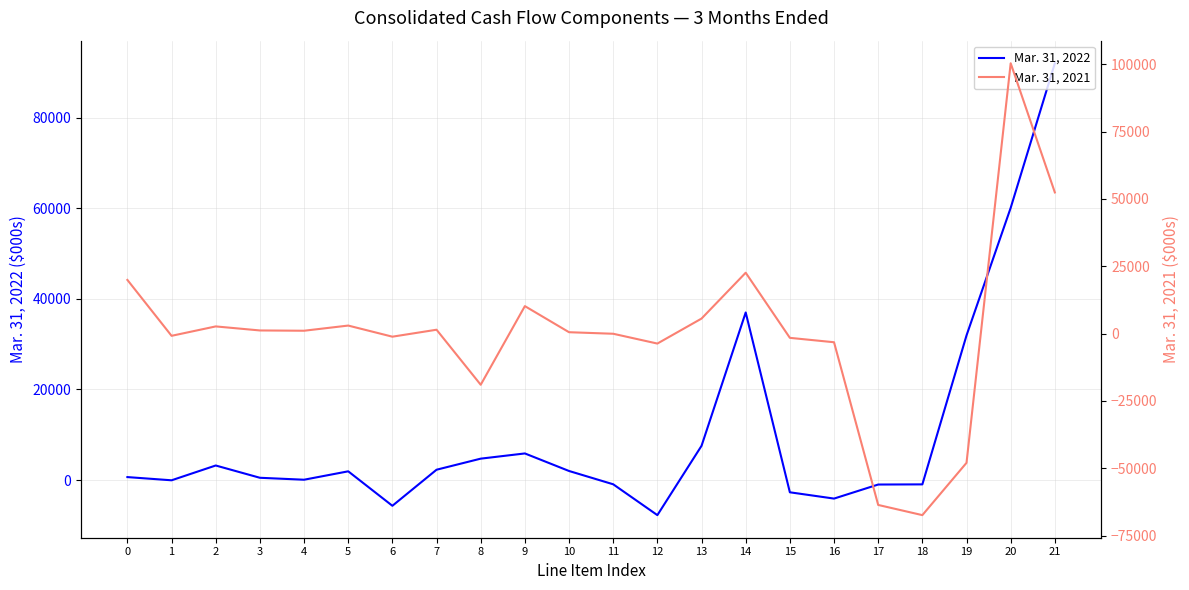

How many interior local valleys does the Mar. 31, 2022 series have?

5